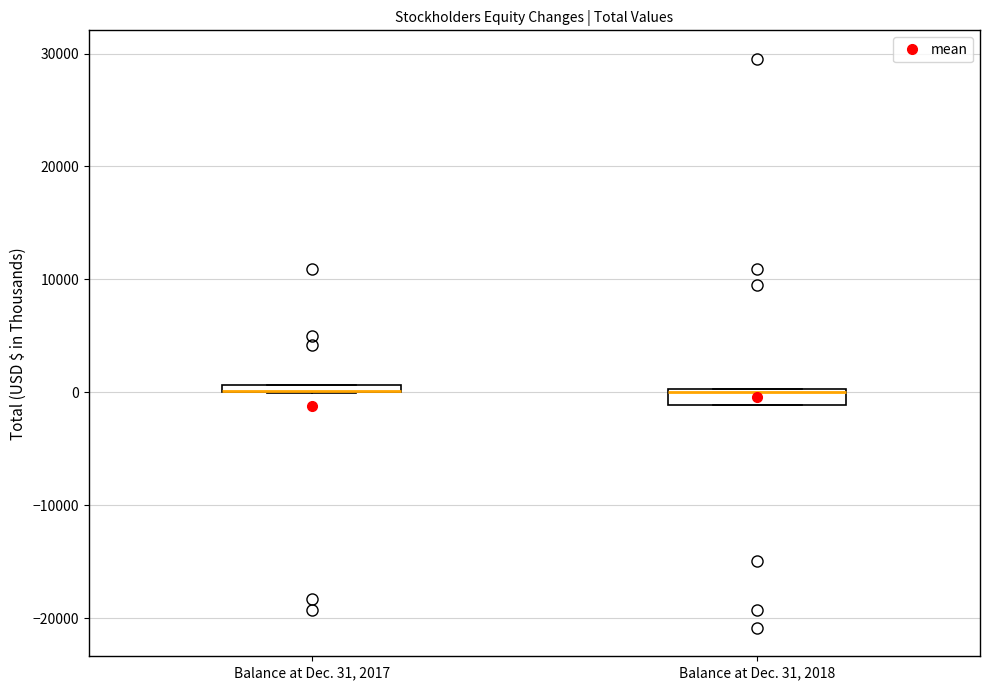

Where is the lower edge of the box for Balance at Dec. 31, 2018 on the y-axis? The values are not printed on the chart, so give them approximately, as read against the axis.

-1000